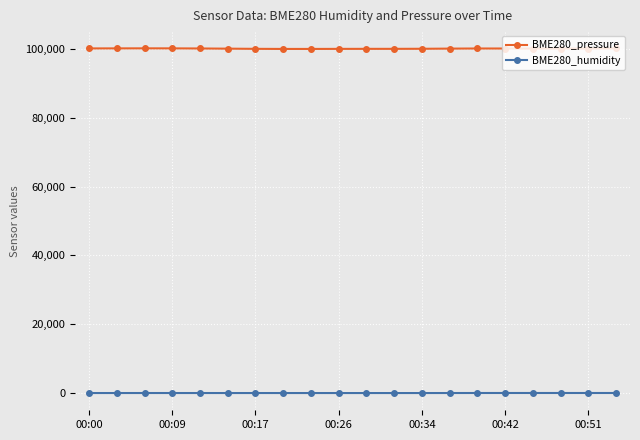

What is the difference between the maximum and minimum values in the BME280_pressure series?

171.6